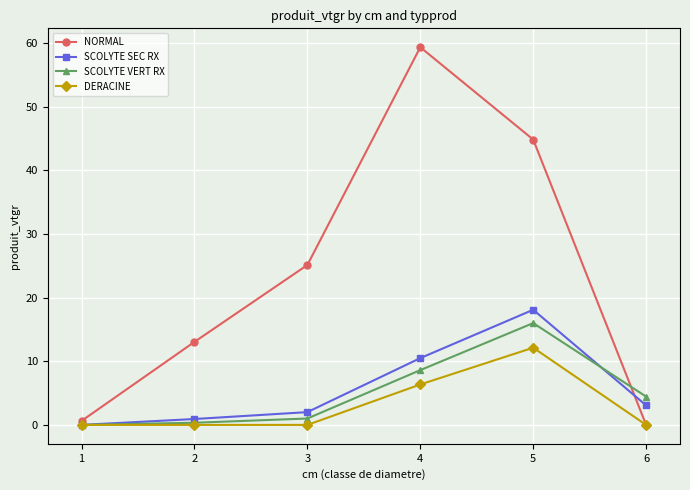

How many positive values does the SCOLYTE SEC RX series have?

5